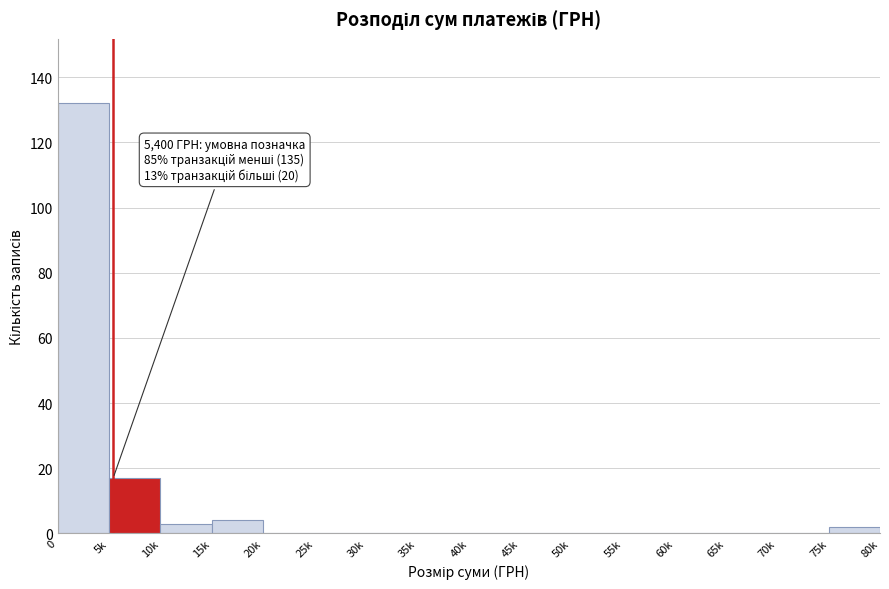

Reading left to right, list all the values displayed in this chart.

0=132	5k=17	10k=3	15k=4	20k=0	25k=0	30k=0	35k=0	40k=0	45k=0	50k=0	55k=0	60k=0	65k=0	70k=0	75k=2